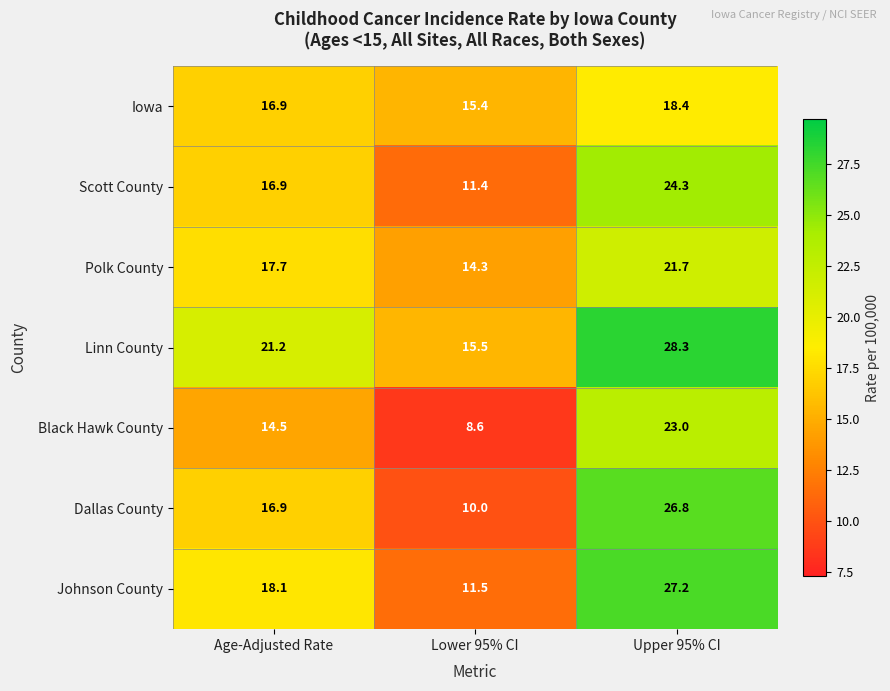

At which label is Linn County closest to 21?

Age-Adjusted Rate